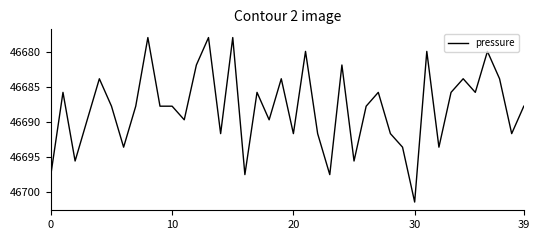

What is the smallest value displayed?

46678.0